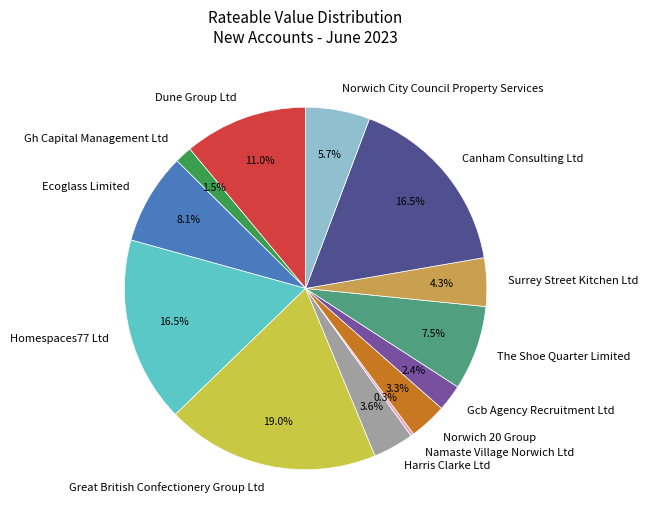

The Dune Group Ltd slice represents 19% of the pie. True or false?

False